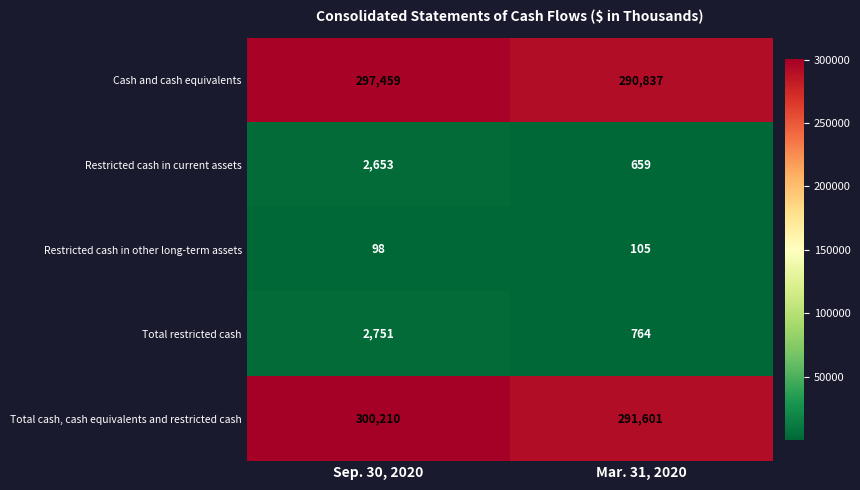

Which series has the largest total across all categories?

Total cash, cash equivalents and restricted cash